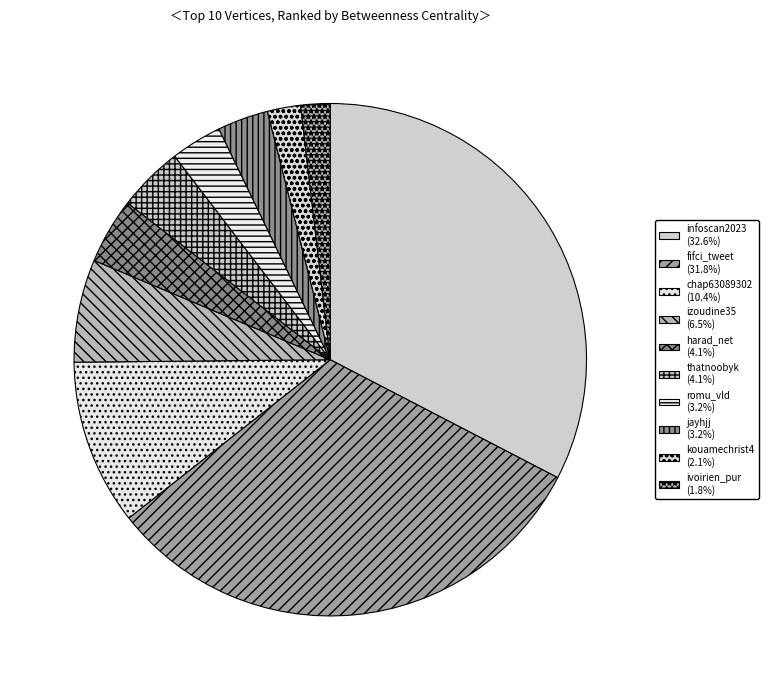

How many segments does this pie chart have?

10